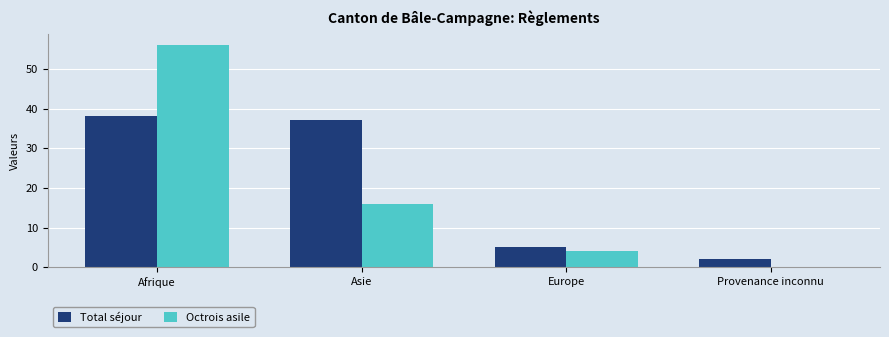

What value does the Octrois asile series have at Europe?

4